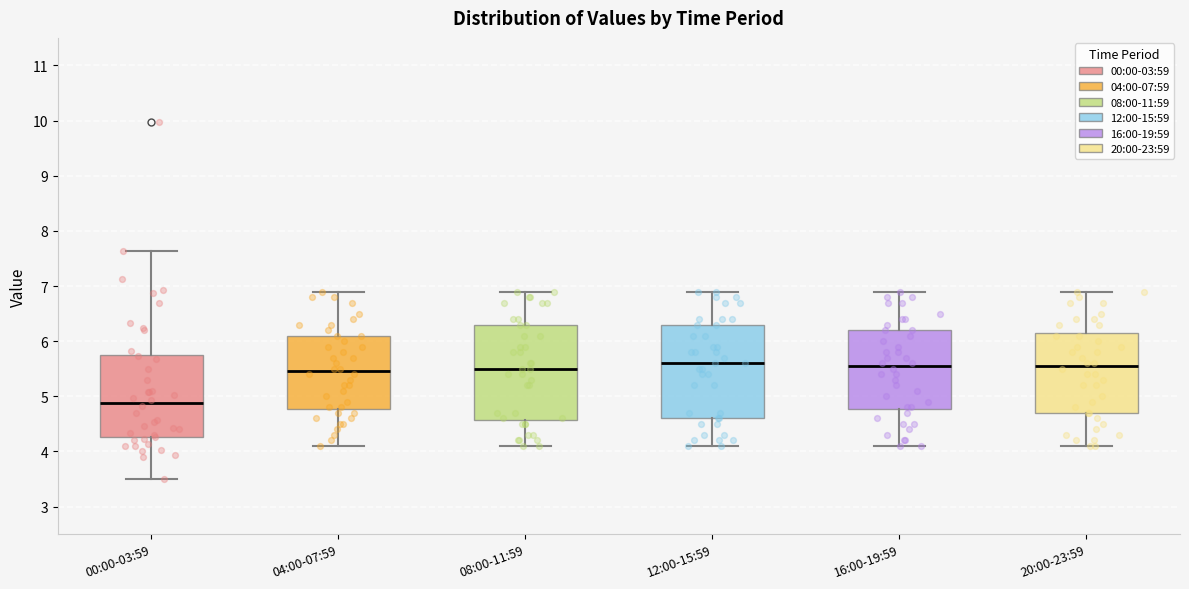

Reading left to right, transcribe this box plot: for each box, give where its median line is, the range the box spans, and where its two whiskers end, as read against the y-axis. The values are not printed on the chart, so give them approximately, as read against the axis.

00:00-03:59: median 4.9, box 4.3 to 5.8, whiskers 3.5 to 7.6
04:00-07:59: median 5.5, box 4.8 to 6.1, whiskers 4.1 to 6.9
08:00-11:59: median 5.5, box 4.6 to 6.3, whiskers 4.1 to 6.9
12:00-15:59: median 5.6, box 4.6 to 6.3, whiskers 4.1 to 6.9
16:00-19:59: median 5.6, box 4.8 to 6.2, whiskers 4.1 to 6.9
20:00-23:59: median 5.6, box 4.7 to 6.2, whiskers 4.1 to 6.9